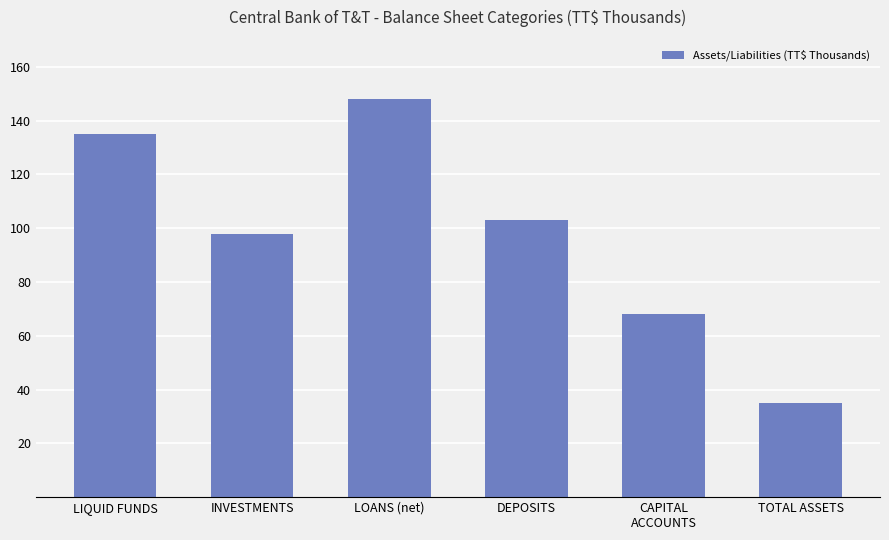

What is the change in value from LIQUID FUNDS to INVESTMENTS?

-37